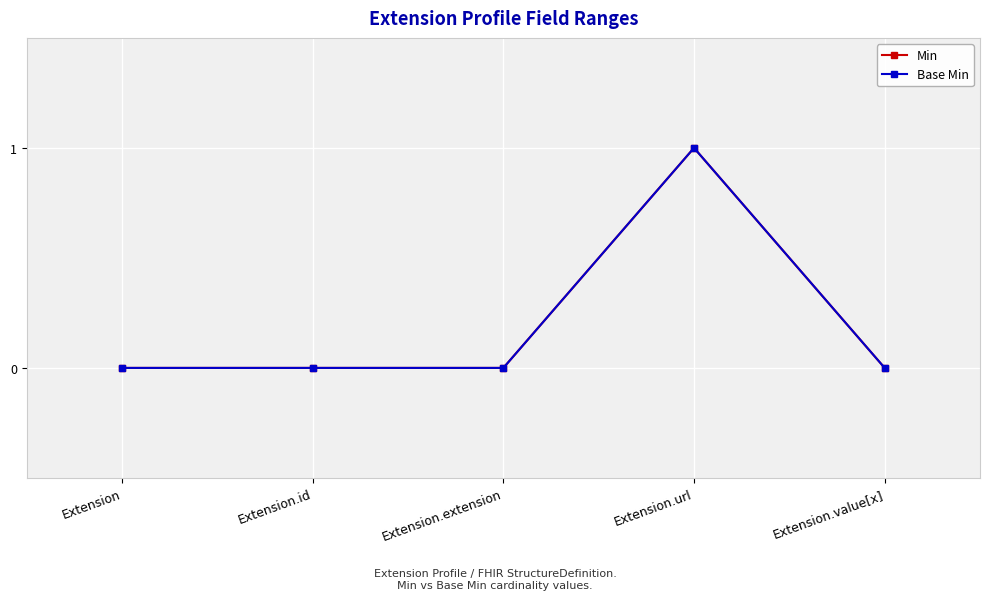

What is the label of the 4th point from the left?

Extension.url